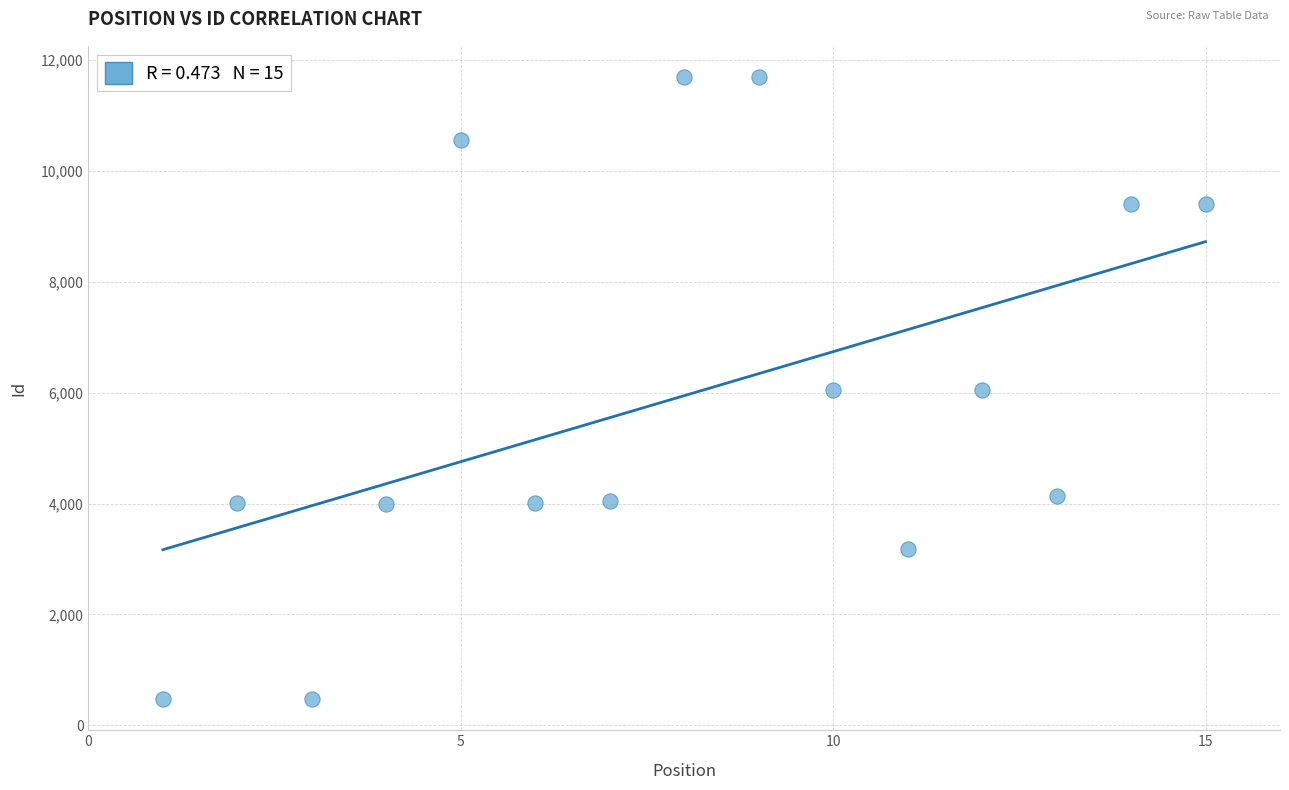

What is the range of Y values (max minus min)?

11220